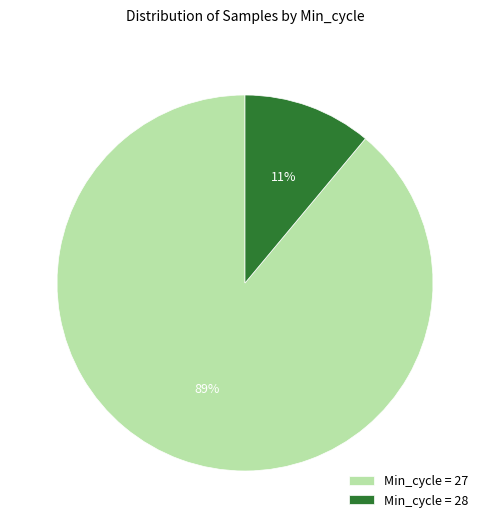

Which slice is the largest?

Min_cycle = 27